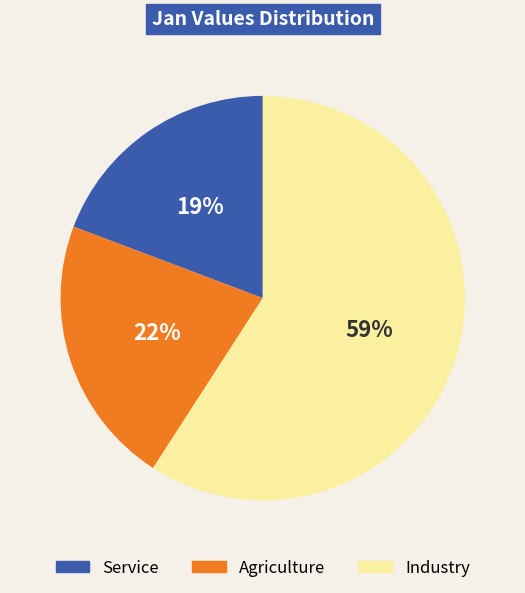

Rank the categories by value from highest to lowest.

Industry, Agriculture, Service